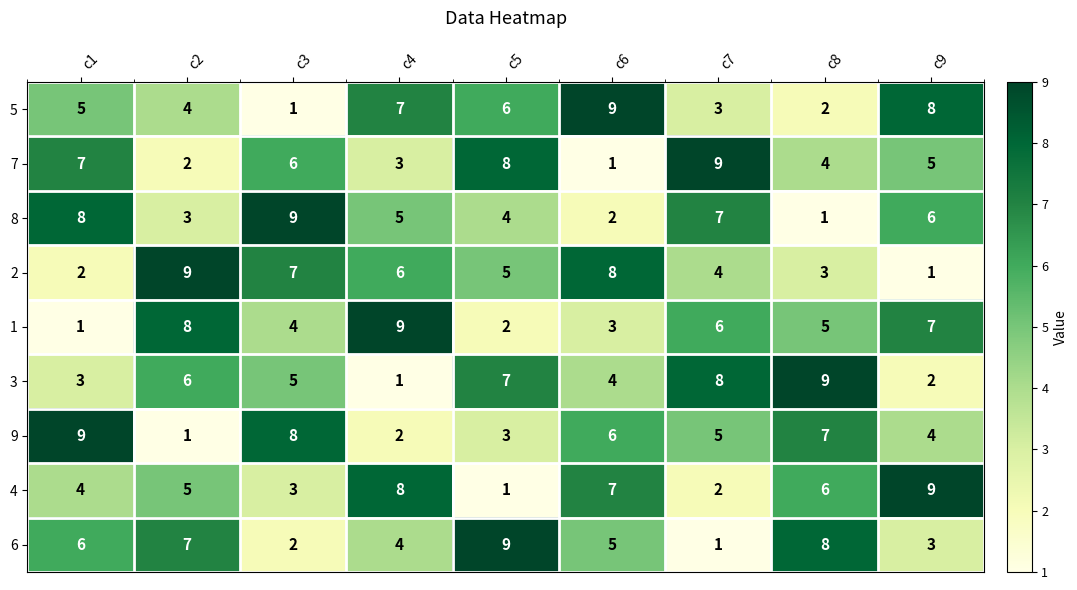

Is it true that 1 equals 2 at c5?

True